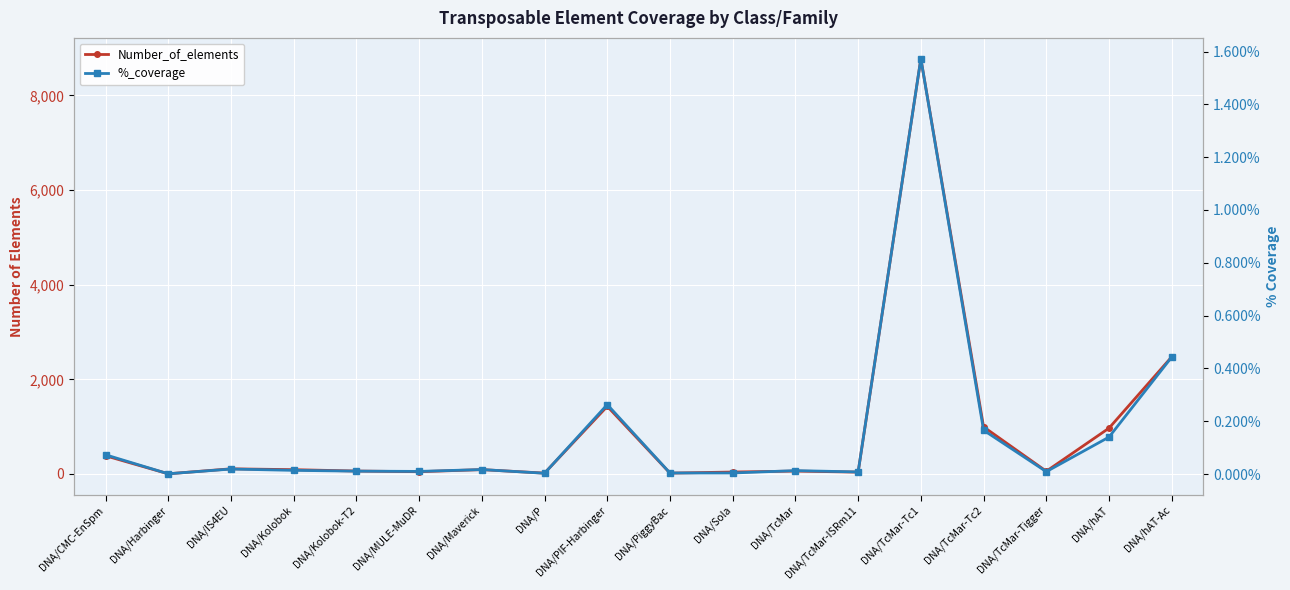

Reading left to right, what are all the values shown in this chart?

Number_of_elements: 384.0	3.0	108.0	90.0	61.0	47.0	91.0	17.0	1429.0	17.0	40.0	60.0	38.0	8778.0	995.0	57.0	968.0	2475.0
%_coverage: 0.1	0.0	0.0	0.0	0.0	0.0	0.0	0.0	0.3	0.0	0.0	0.0	0.0	1.6	0.2	0.0	0.1	0.4